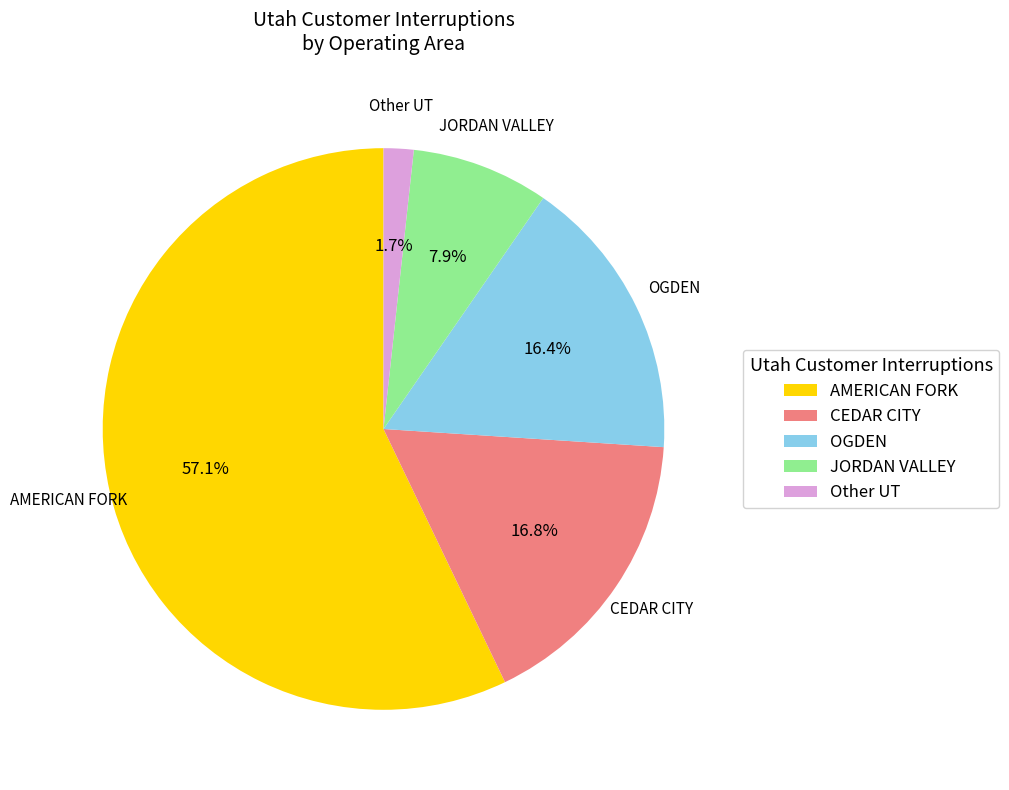

Which category accounts for the majority?

AMERICAN FORK